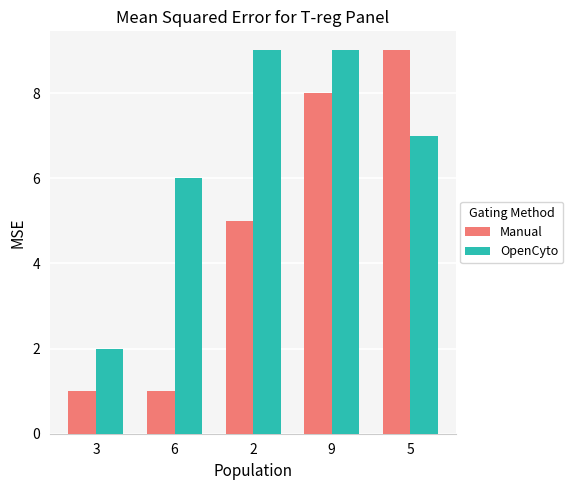

What are all the series names shown in the legend?

Manual, OpenCyto